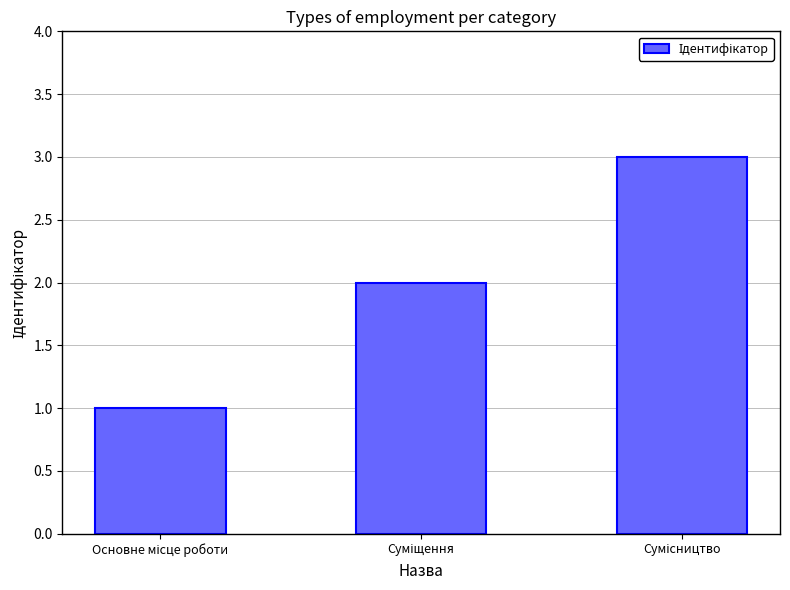

What is the value of the 2nd bar from the left?

2